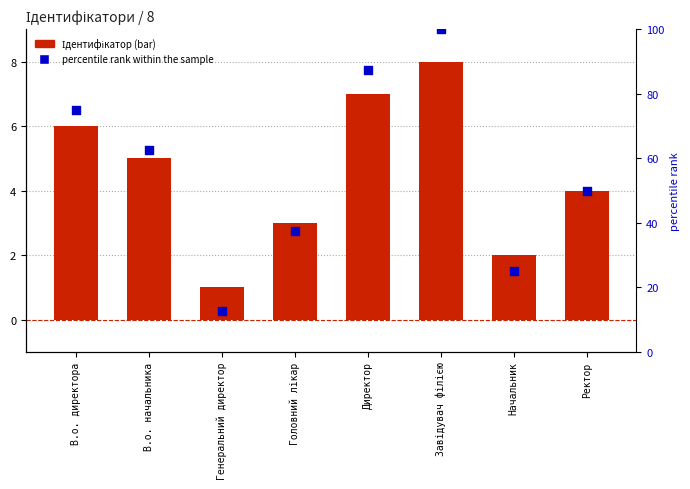

Which series has the widest spread of Y values?

percentile rank within the sample